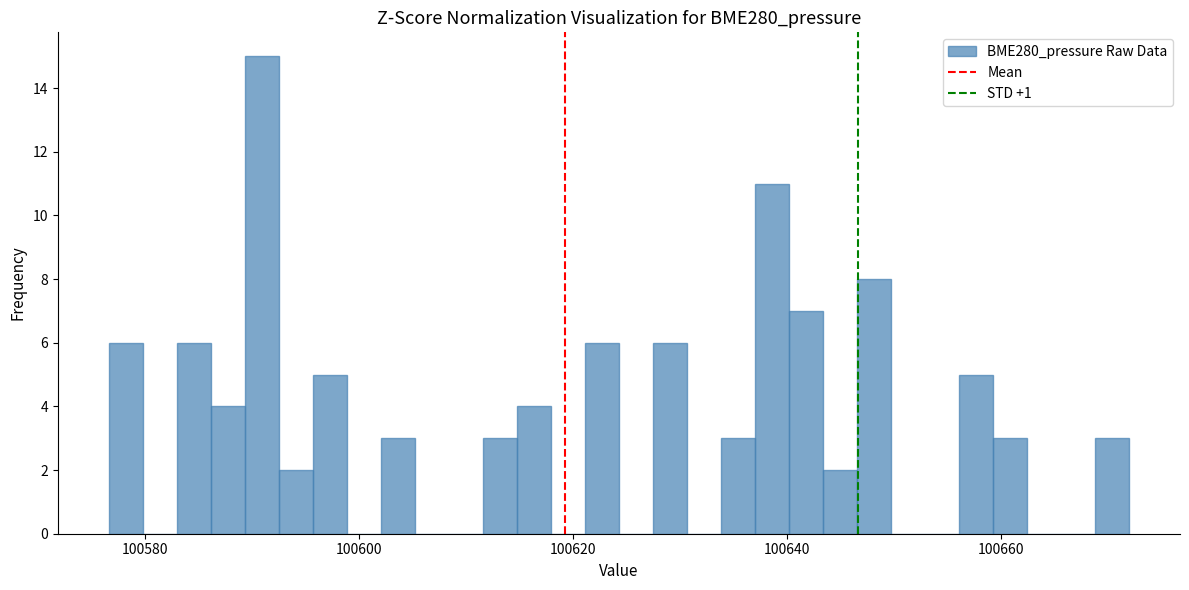

Read against the x-axis, roughly where is the centre of the tallest bar?

100590